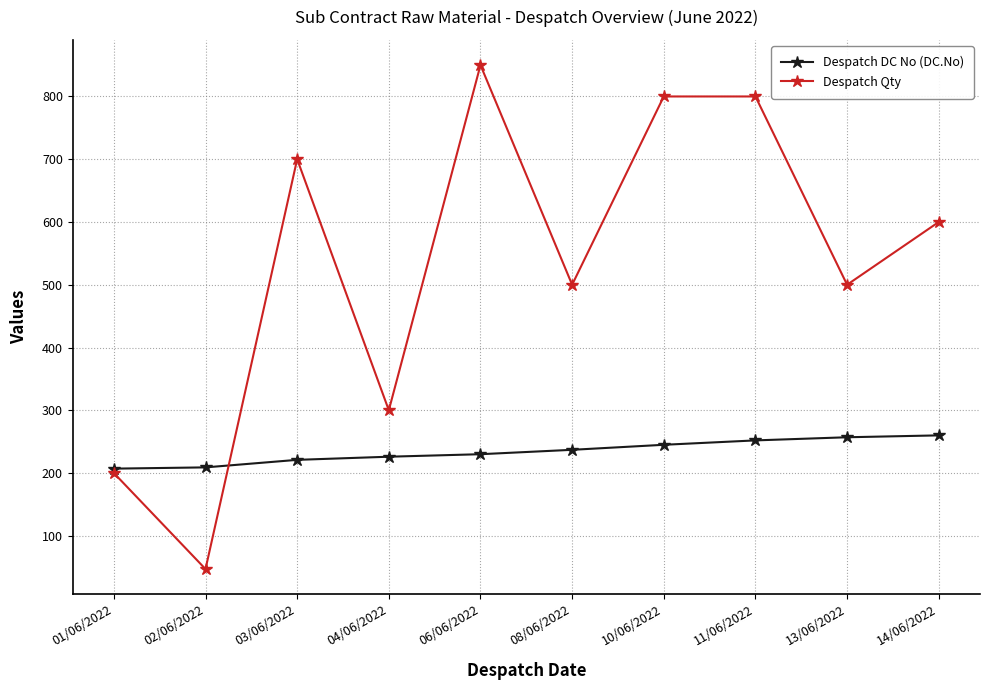

The Despatch DC No (DC.No) series shows 257 at 13/06/2022. True or false?

True